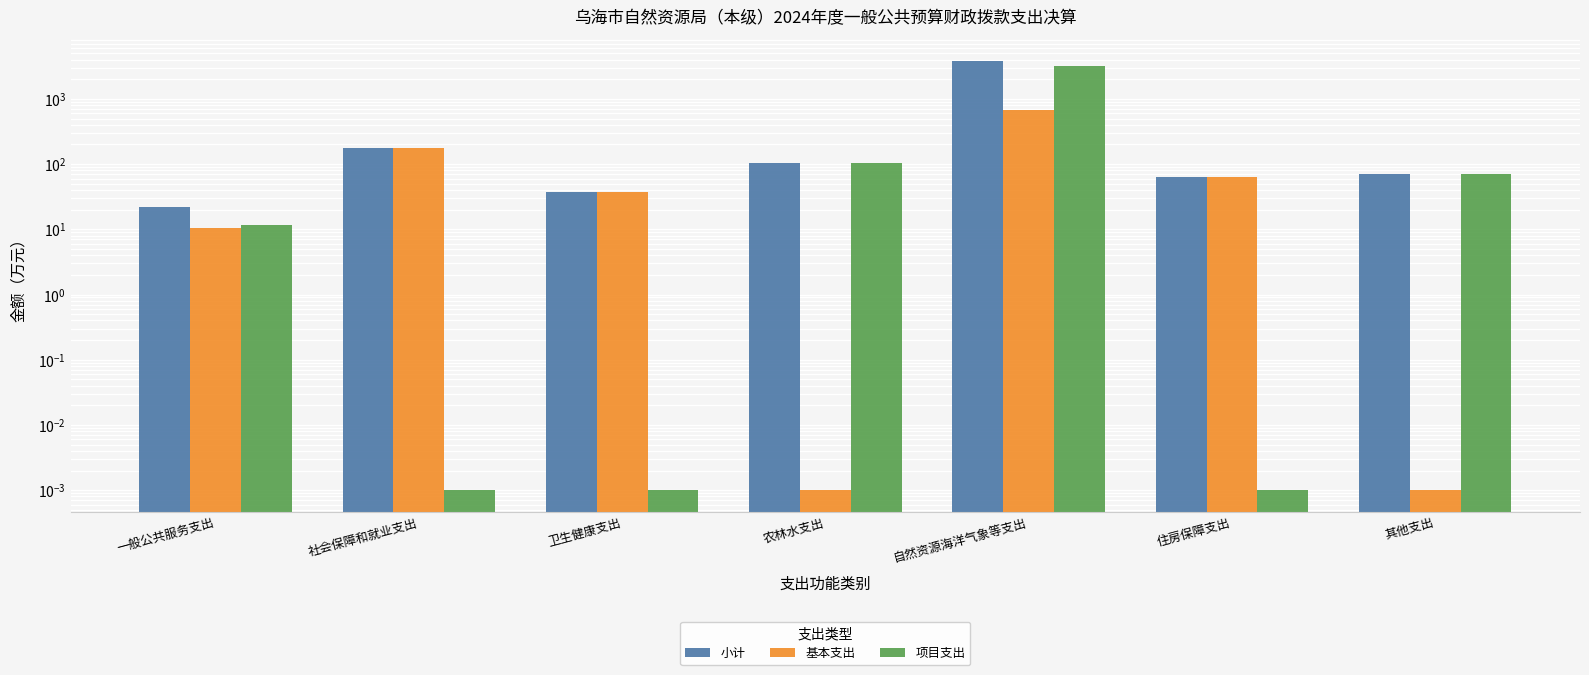

What is the lowest value of the 小计 series?

22.0